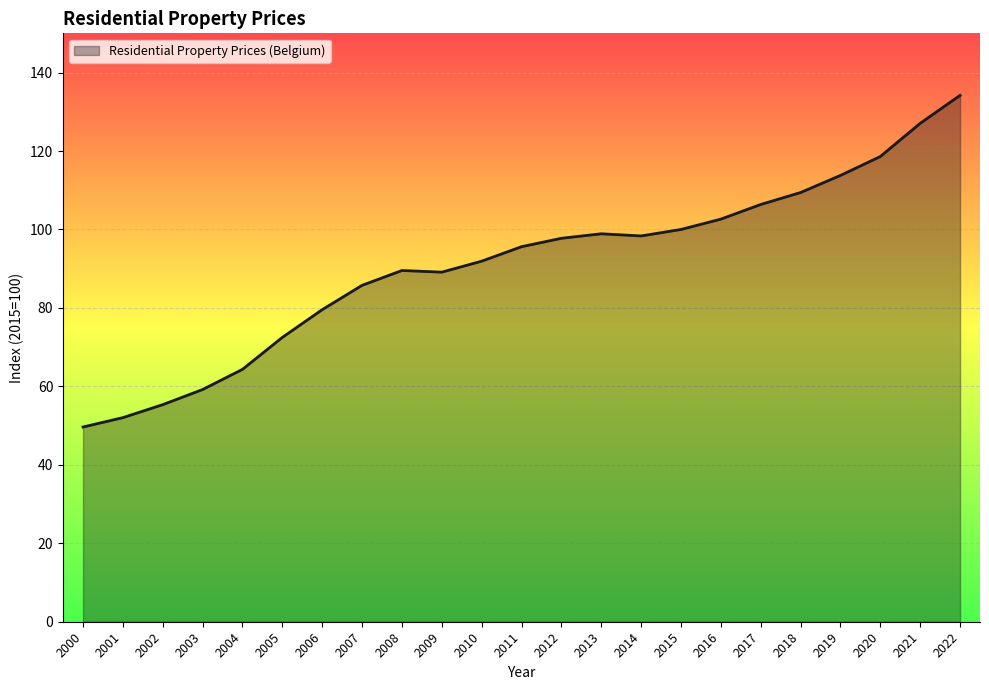

What is the change in value from 2016 to 2021?

+24.4